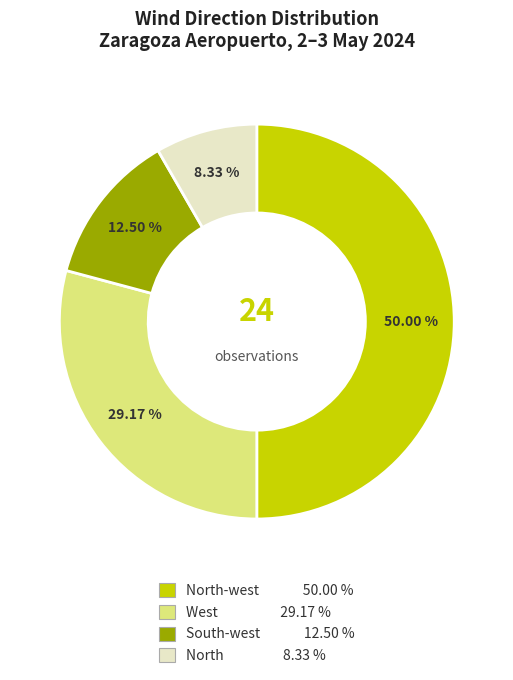

How many slices are in this pie chart?

4